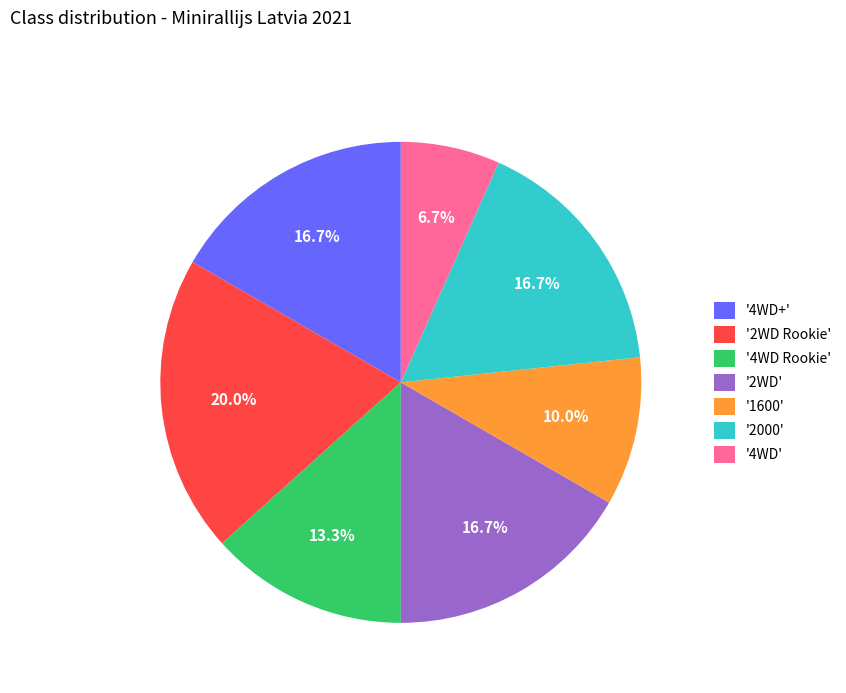

To the nearest percent, what is the difference between the largest and smallest slice percentages?

13%